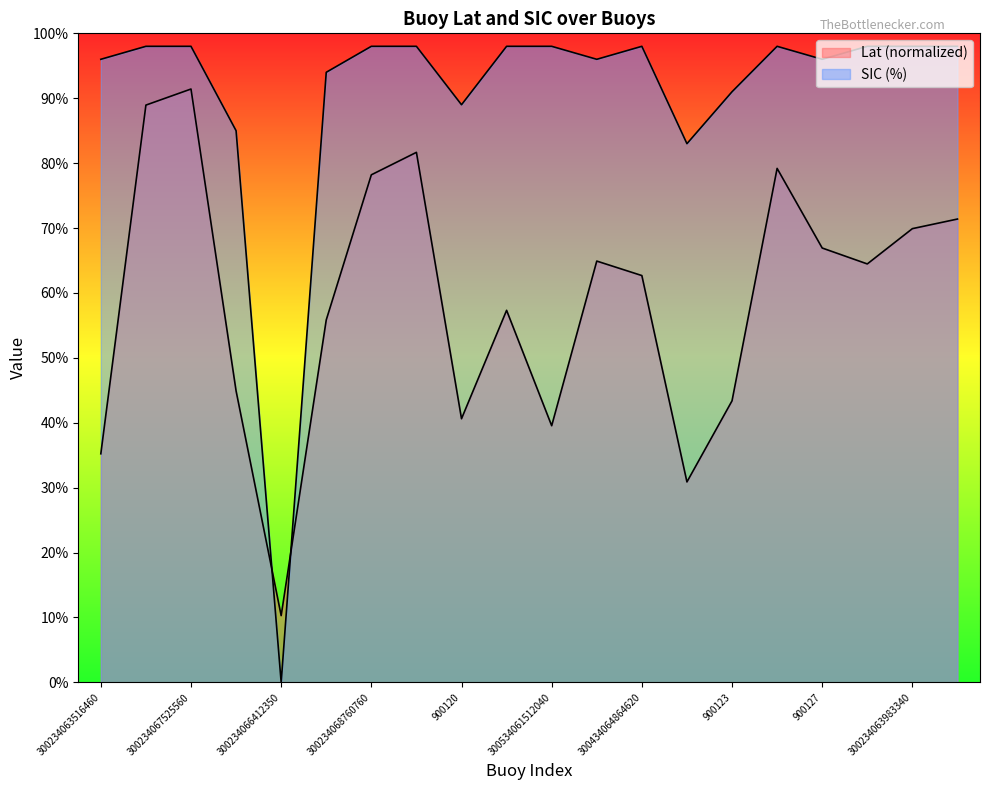

True or false: SIC and Lat cross at least once.

True